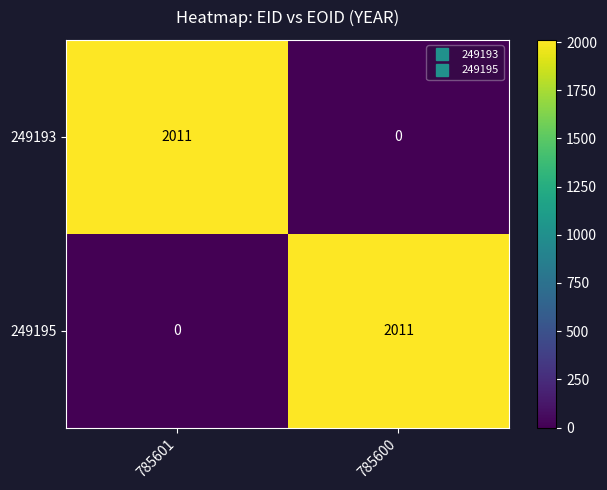

Reading right to left, list all the values displayed in this chart.

249193: 0	2011
249195: 2011	0